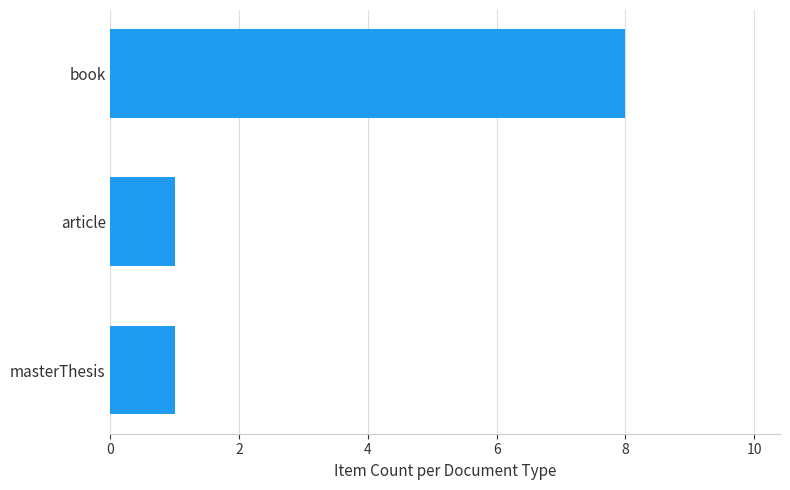

Which category has the highest value across all series?

book